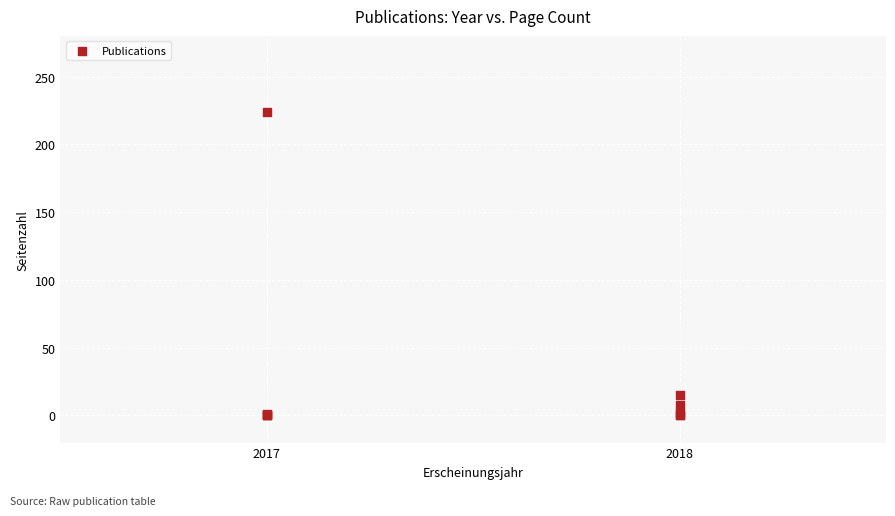

What Y value in the scatter plot is closest to 112?

15